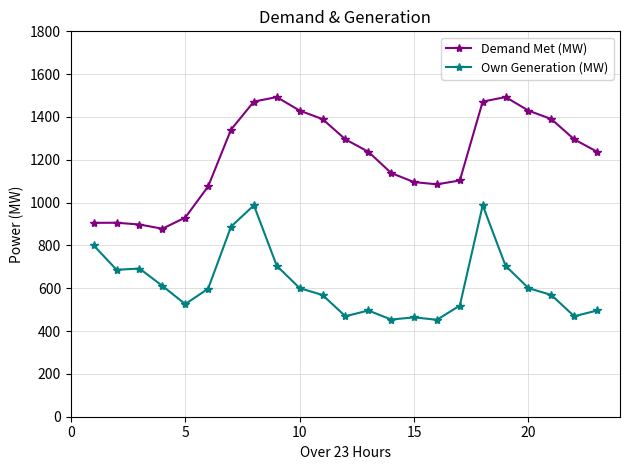

Which series has the widest spread of values?

Demand Met (MW)